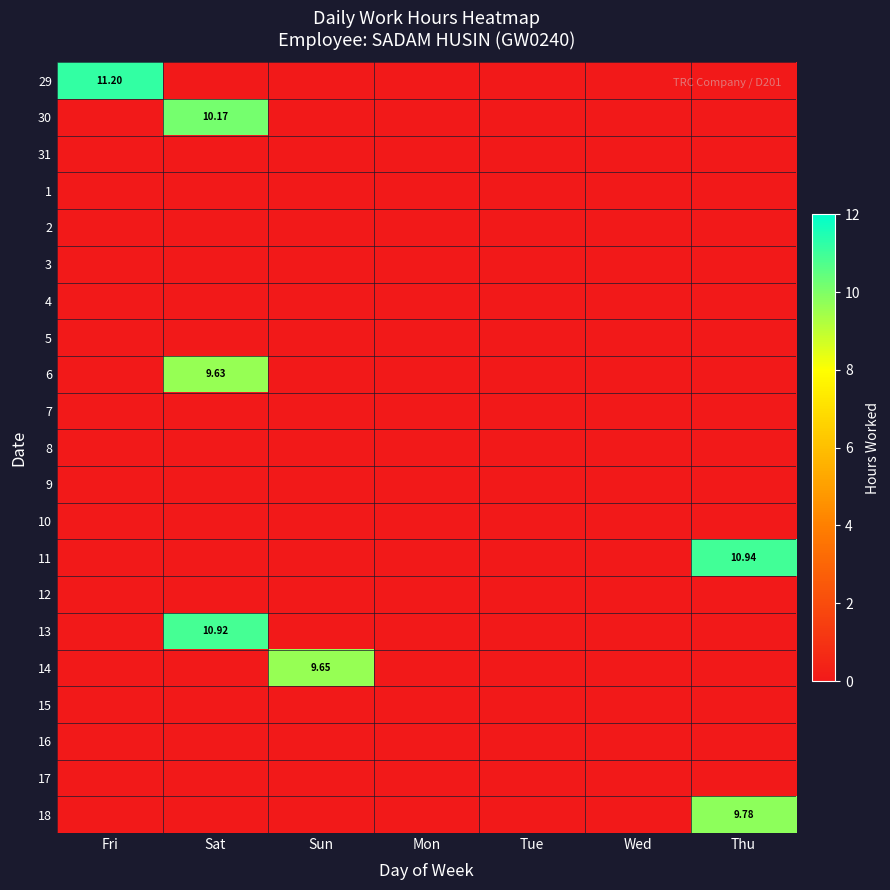

Which label corresponds to the largest value in the chart?

Fri